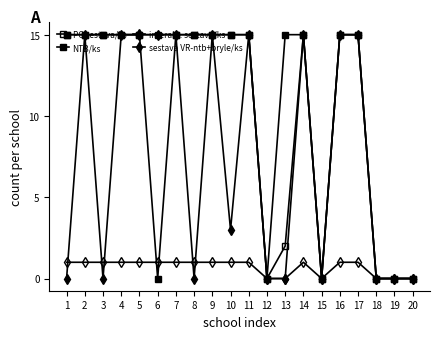

True or false: NTB/ks has more than 0 points higher than both neighbors.

False